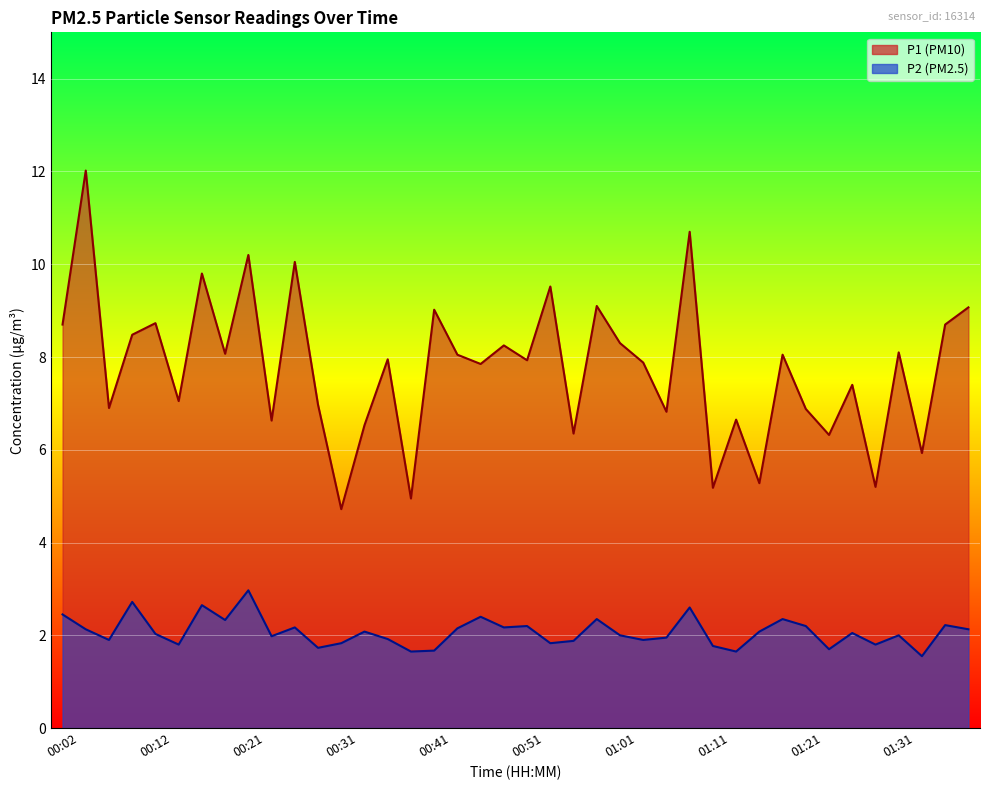

What is the label of the 23rd point from the left?

00:56